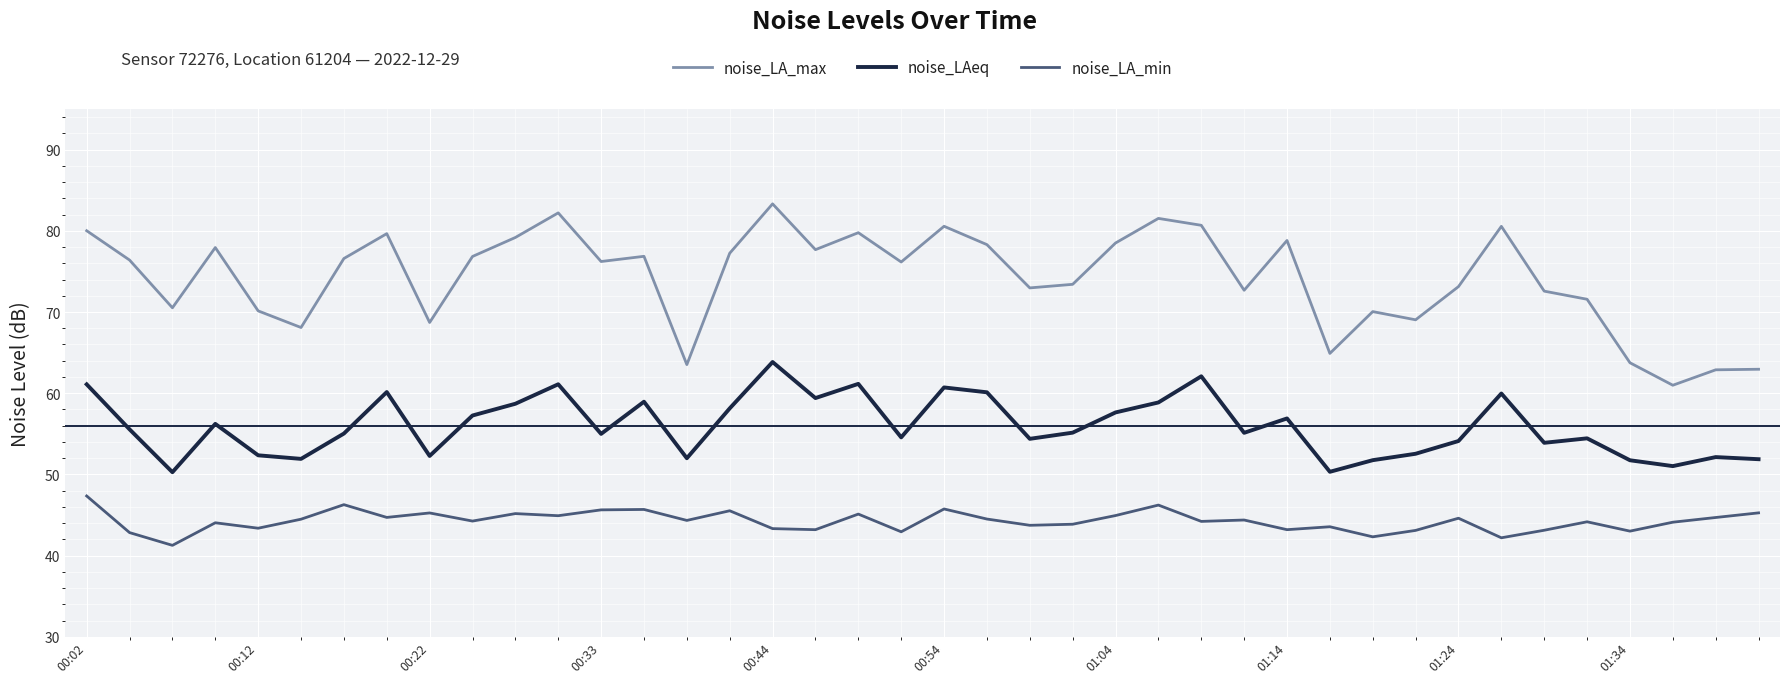

What is the difference between the maximum and minimum values in the noise_LA_max series?

22.3